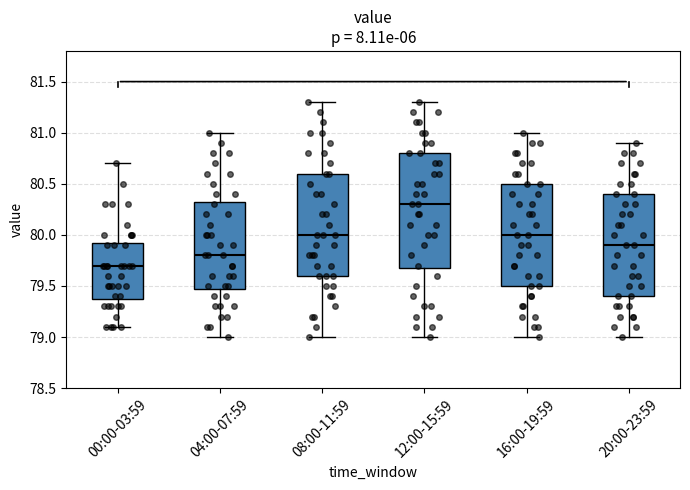

Where is the lower edge of the box for 16:00-19:59 on the y-axis? The values are not printed on the chart, so give them approximately, as read against the axis.

79.50